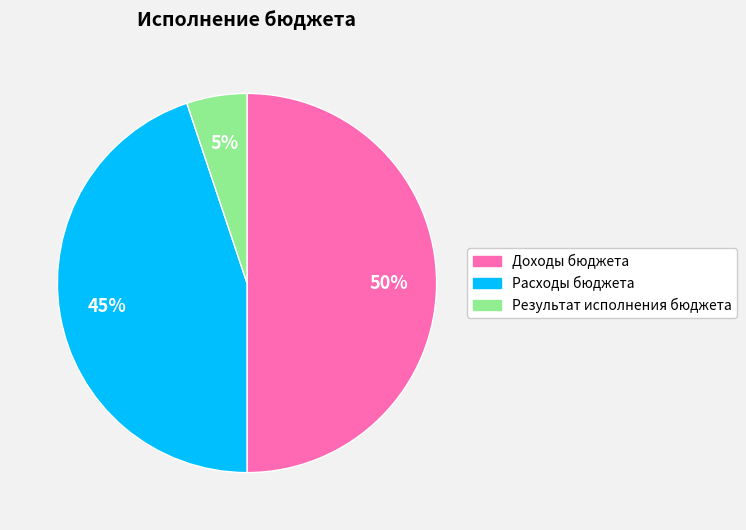

Is Результат исполнения бюджета the majority of the pie?

No